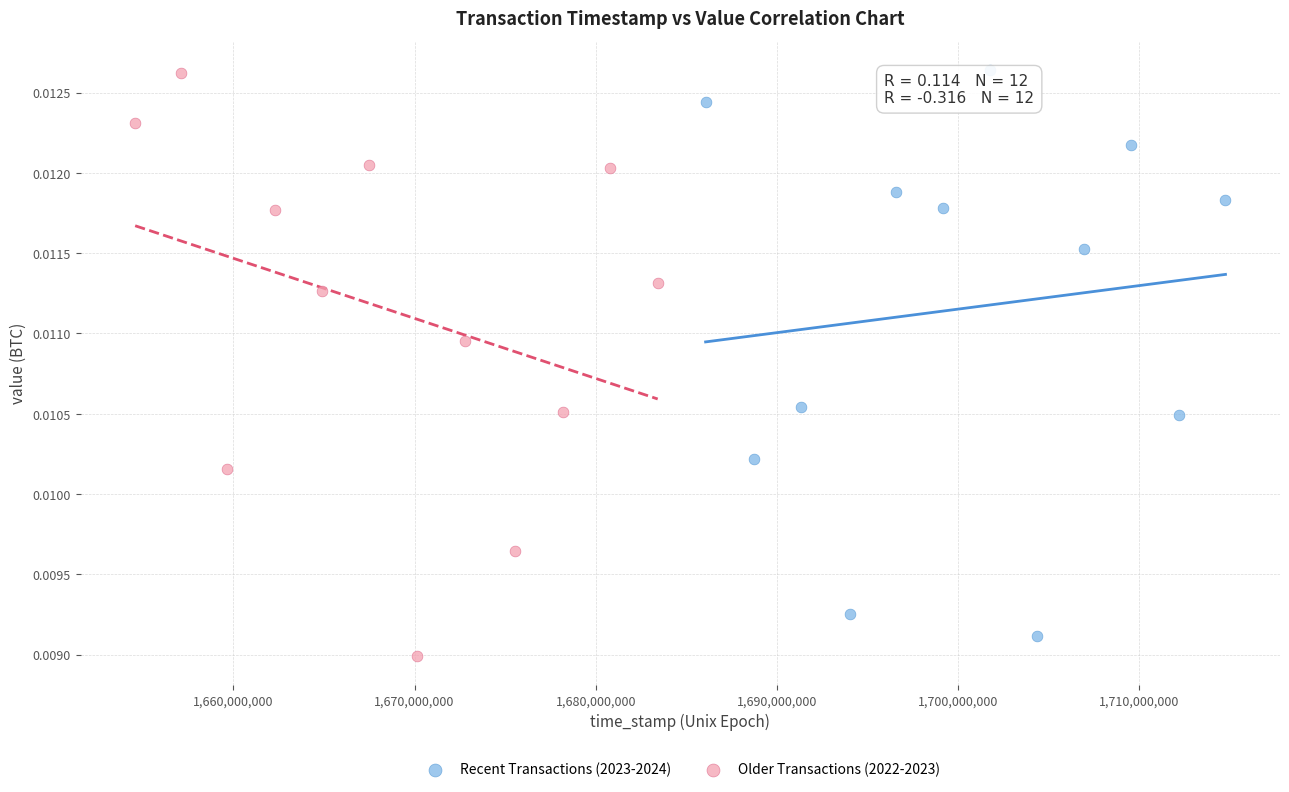

What are all the series names shown in the legend?

Recent Transactions (2023-2024), Older Transactions (2022-2023)